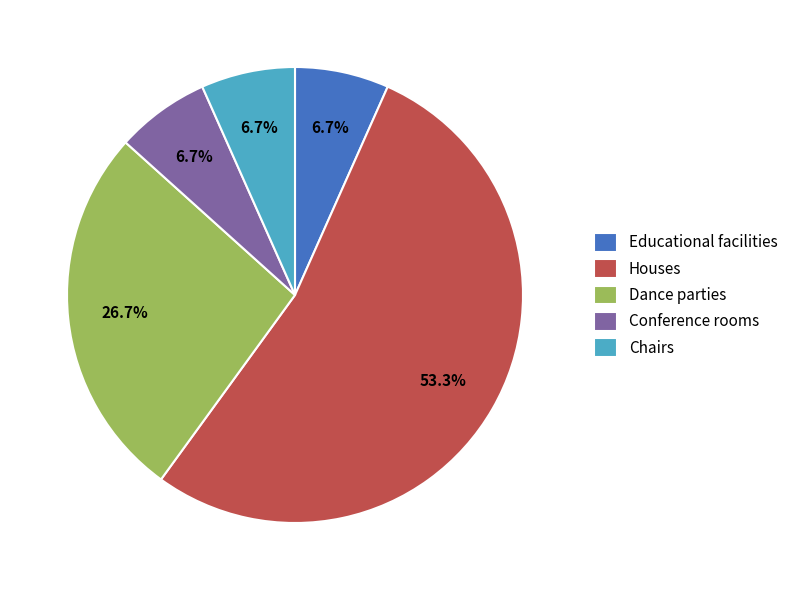

True or false: Houses accounts for 41% of the total.

False